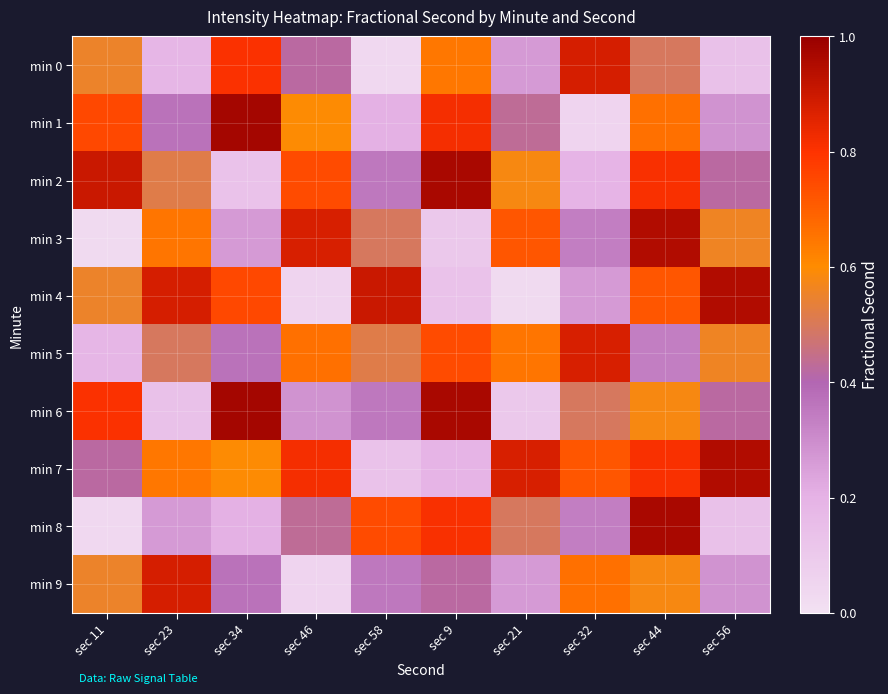

List the series in order of their peak value, highest first.

min 1, min 6, min 2, min 8, min 3, min 4, min 7, min 0, min 9, min 5